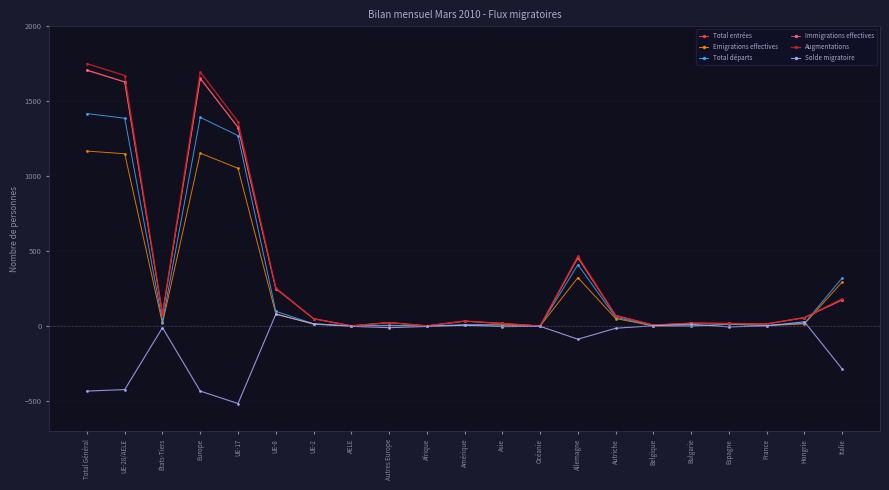

What is the minimum value for Immigrations effectives?

1